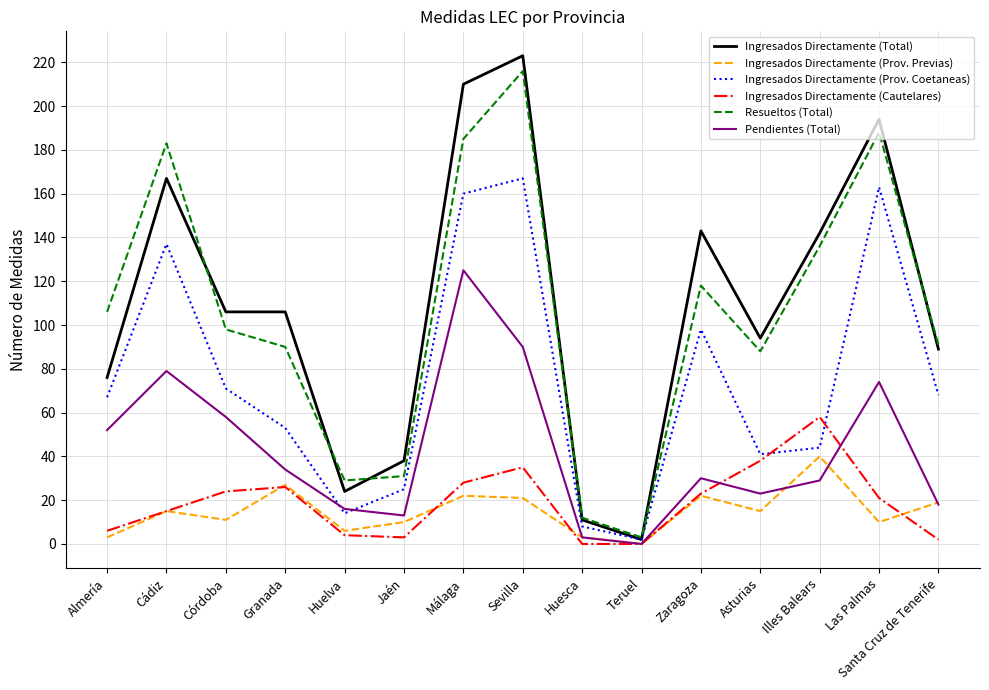

At how many categories does at least one series exceed 51?

11